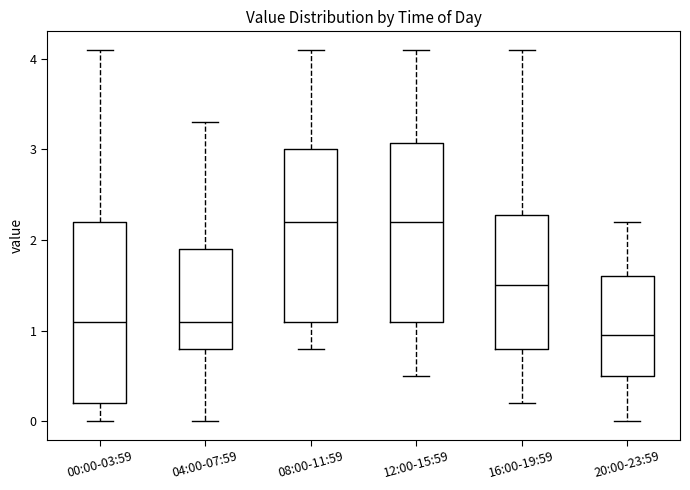

Reading left to right, transcribe this box plot: for each box, give where its median line is, the range the box spans, and where its two whiskers end, as read against the y-axis. The values are not printed on the chart, so give them approximately, as read against the axis.

00:00-03:59: median 1.1, box 0.2 to 2.2, whiskers 0.0 to 4.1
04:00-07:59: median 1.1, box 0.8 to 1.9, whiskers 0.0 to 3.3
08:00-11:59: median 2.2, box 1.1 to 3.0, whiskers 0.8 to 4.1
12:00-15:59: median 2.2, box 1.1 to 3.1, whiskers 0.5 to 4.1
16:00-19:59: median 1.5, box 0.8 to 2.3, whiskers 0.2 to 4.1
20:00-23:59: median 1.0, box 0.5 to 1.6, whiskers 0.0 to 2.2